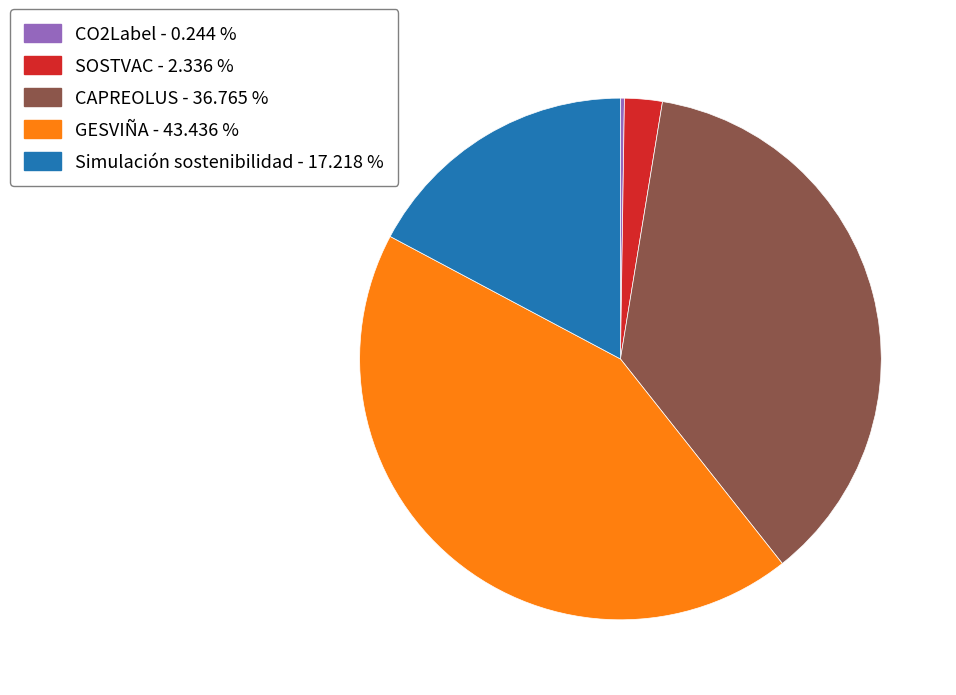

Combined, do SOSTVAC - 2.336 % and Simulación sostenibilidad - 17.218 % account for over 50%?

No